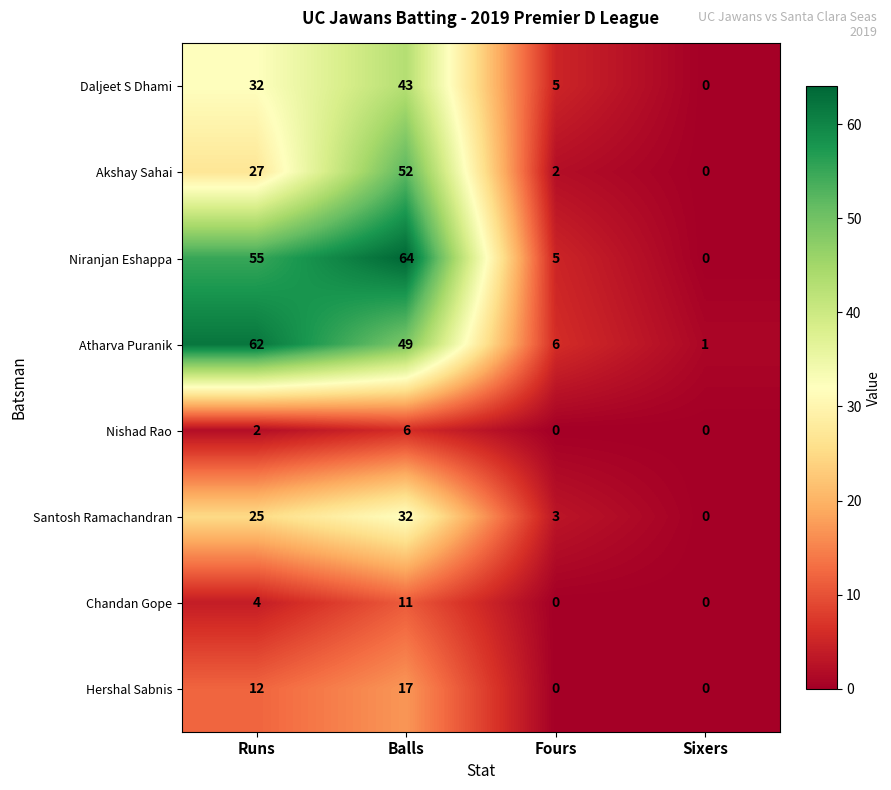

True or false: Daljeet S Dhami has a value of 20 at Balls.

False